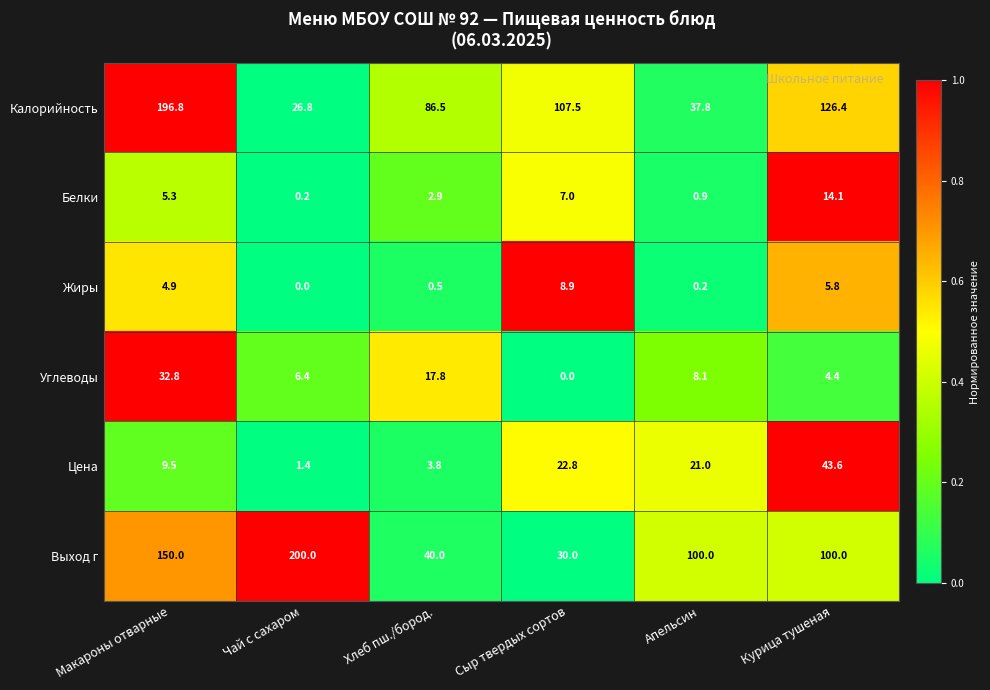

Between Хлеб пш./бород. and Сыр твердых сортов, which series saw the biggest shift?

Калорийность